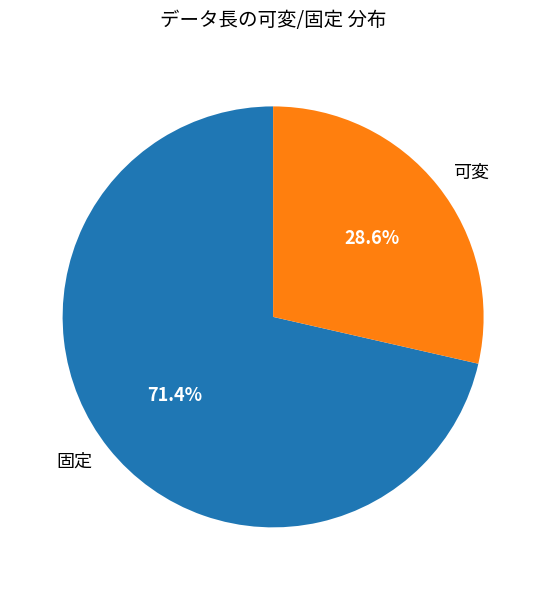

Approximately how many times larger is the value at 可変 compared to 固定?

0.4